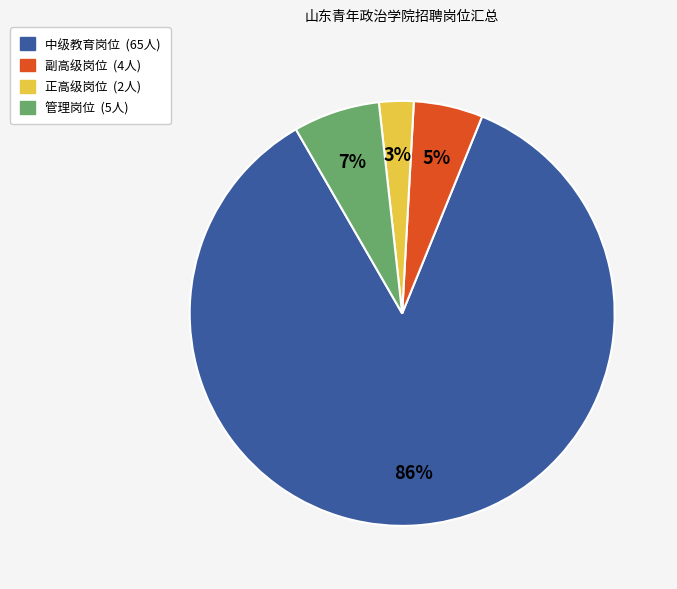

To the nearest percent, what is the average slice percentage?

25%